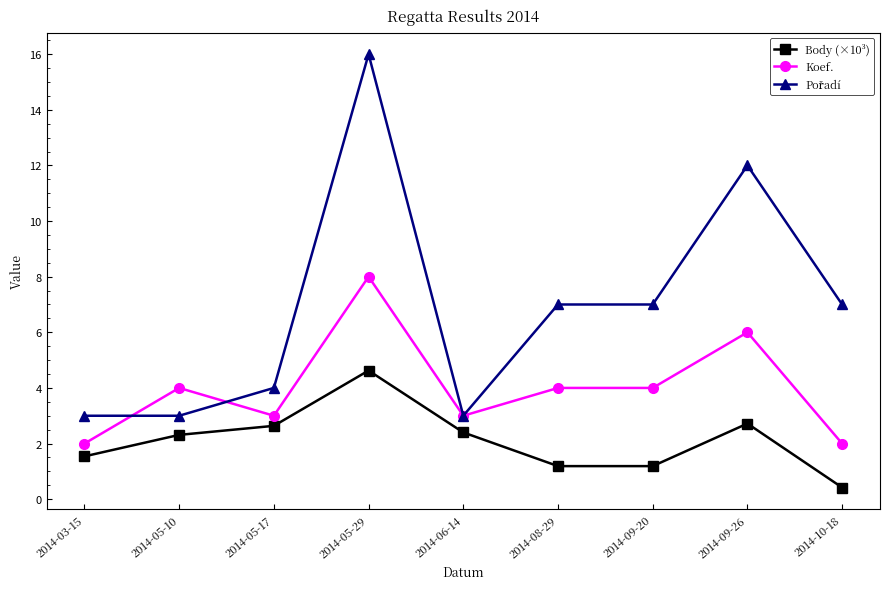

What is the label of the 8th point from the left?

2014-09-26